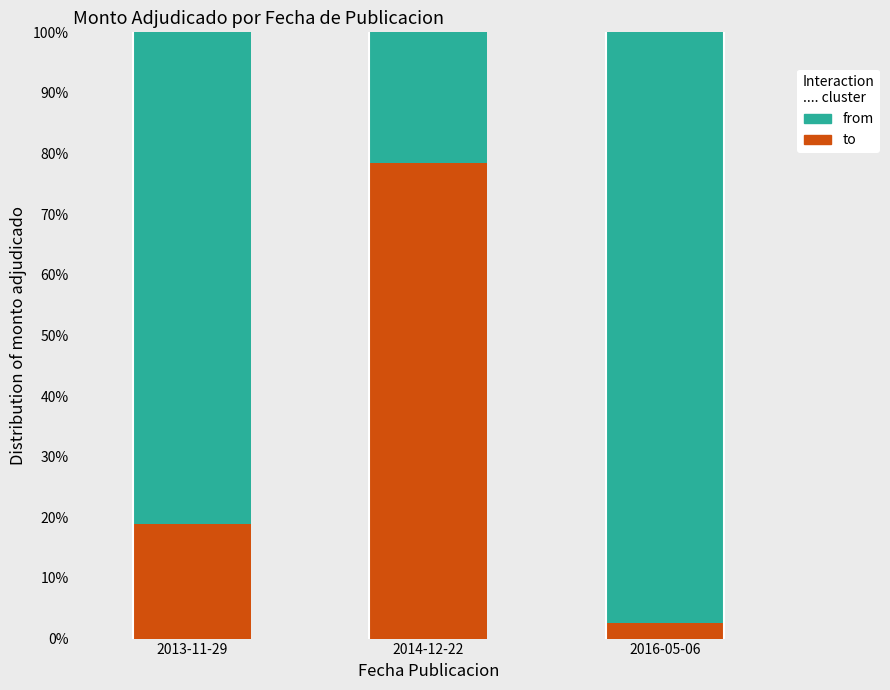

What are all the series names shown in the legend?

from, to